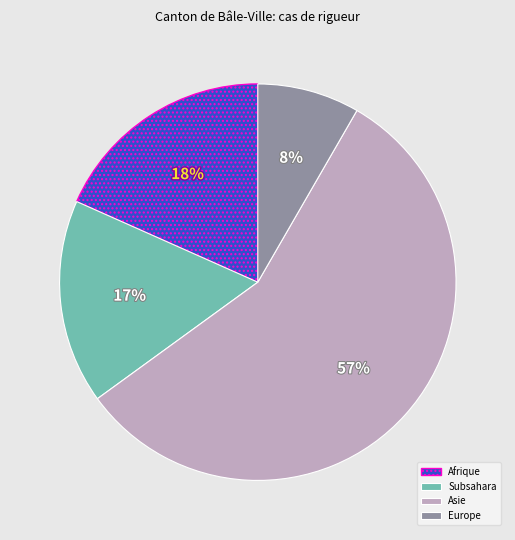

Count the number of slices in the pie.

4